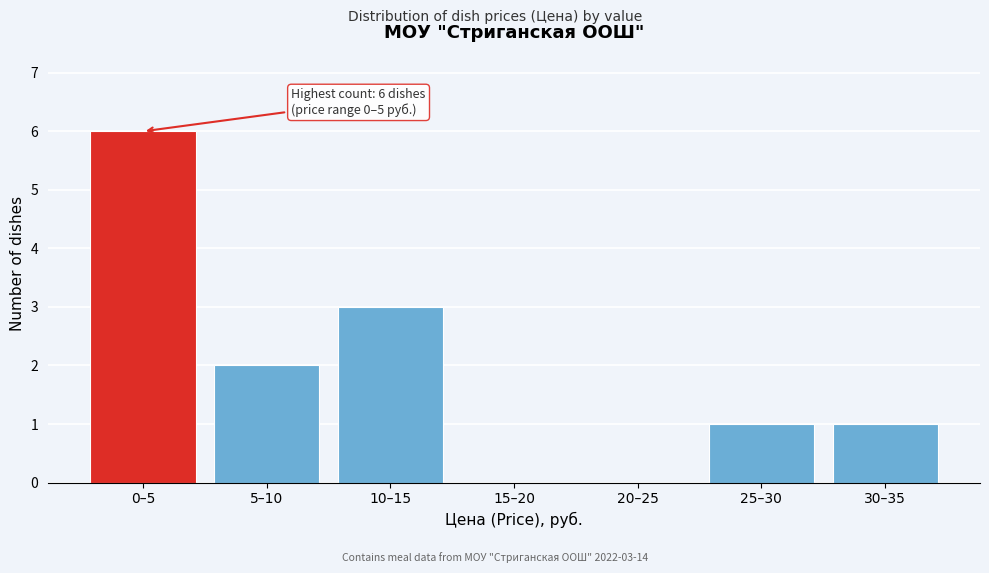

Reading left to right, what are all the values shown in this chart?

0–5=6	5–10=2	10–15=3	15–20=0	20–25=0	25–30=1	30–35=1